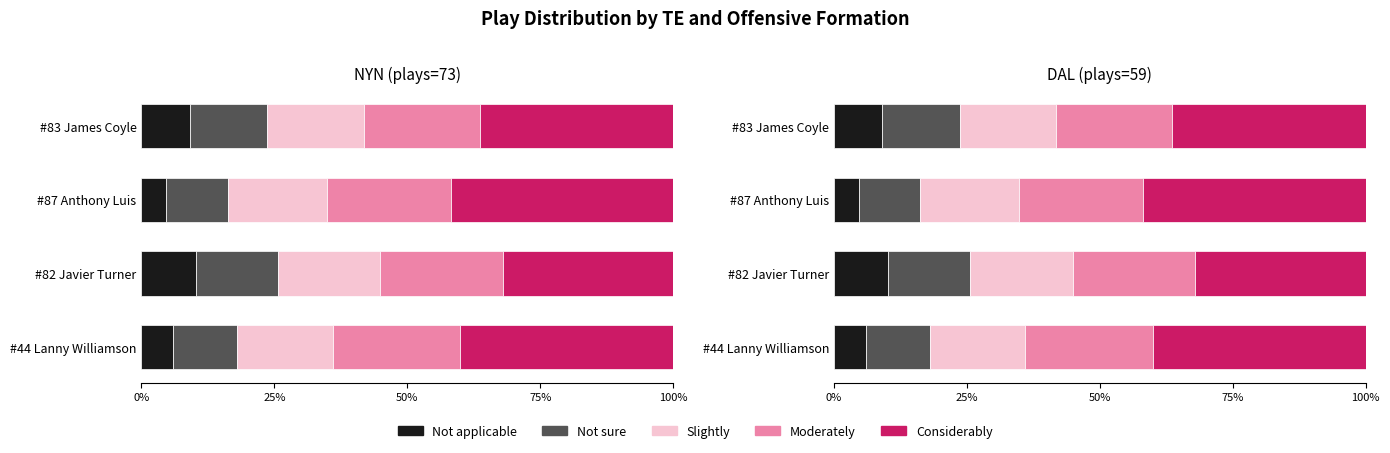

What is the difference between the maximum and minimum values in the Moderately series?

2.2